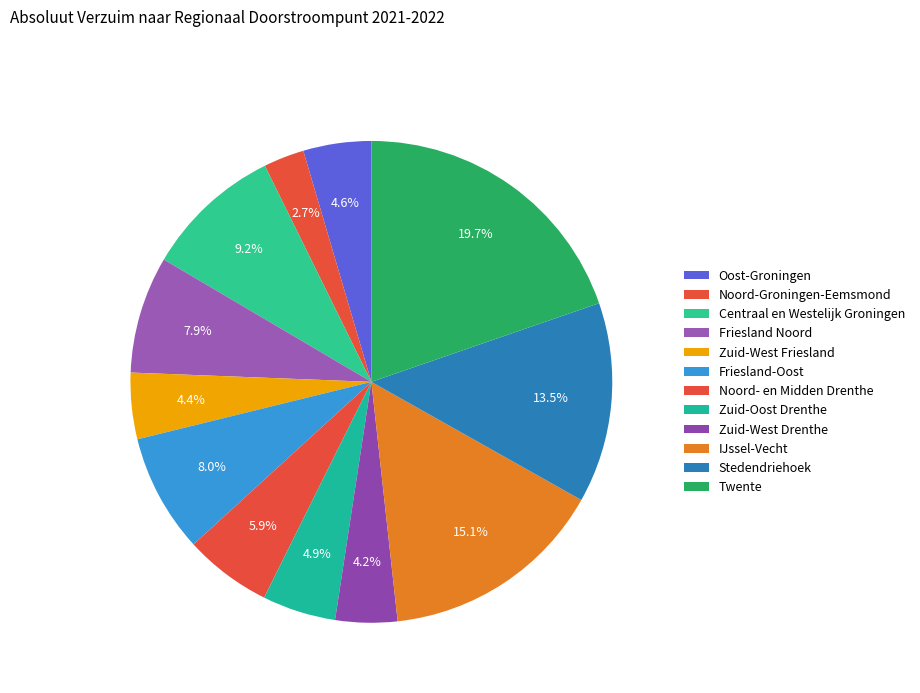

Which slice is the largest?

Twente